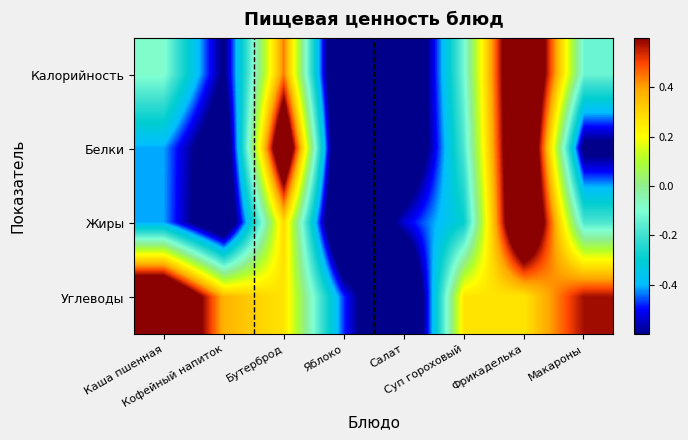

Rank the series at Кофейный напиток from highest to lowest value.

Углеводы, Калорийность, Белки, Жиры